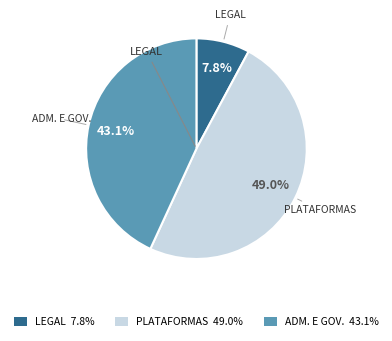

Which has a higher value, ADM. E GOV. 43.1% or PLATAFORMAS 49.0%?

PLATAFORMAS 49.0%